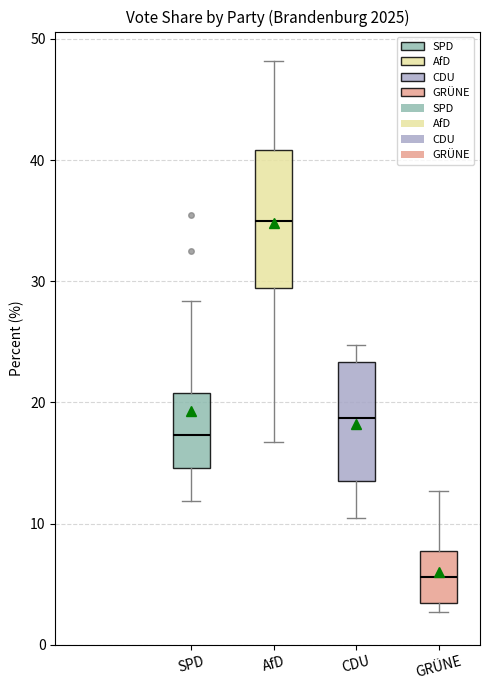

Where does the lower whisker of the box for SPD end on the y-axis? The values are not printed on the chart, so give them approximately, as read against the axis.

12